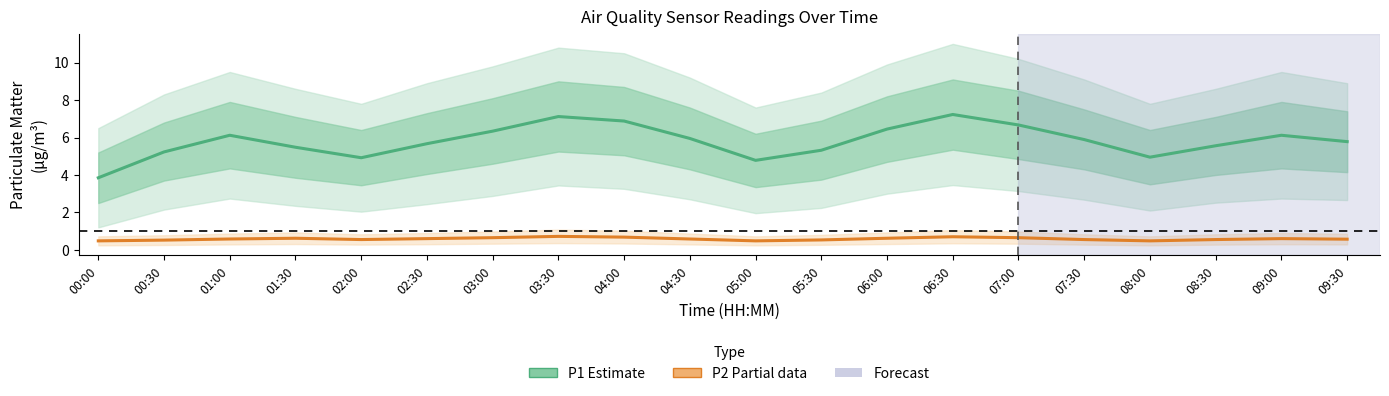

In P2 (Partial), how many points are higher than both neighbors (excluding endpoints)?

4